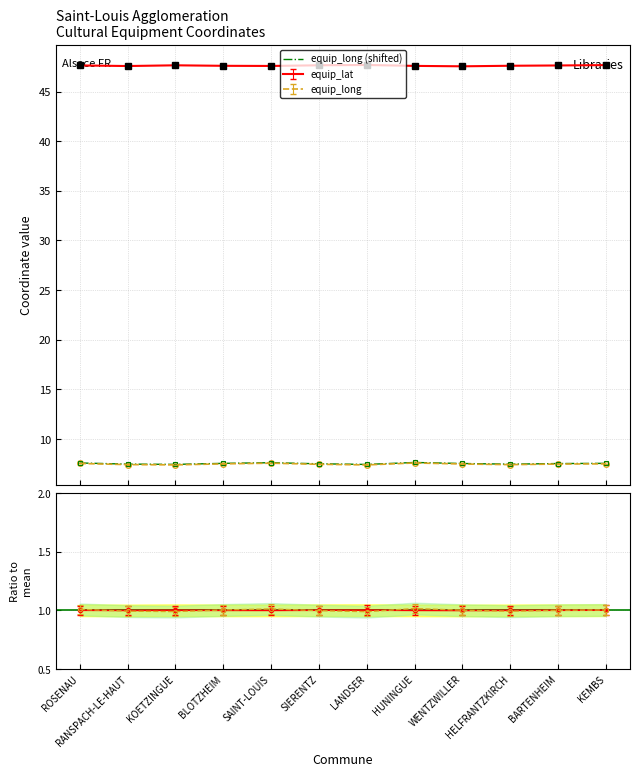

What is the difference between the second highest and second lowest values?

0.2